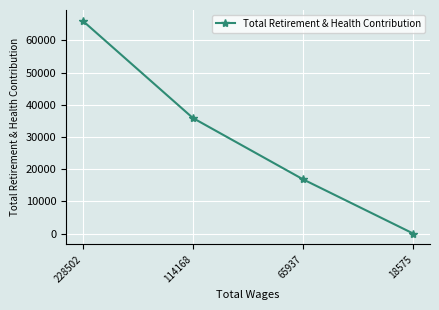

What is the difference between the maximum and minimum values?

66113